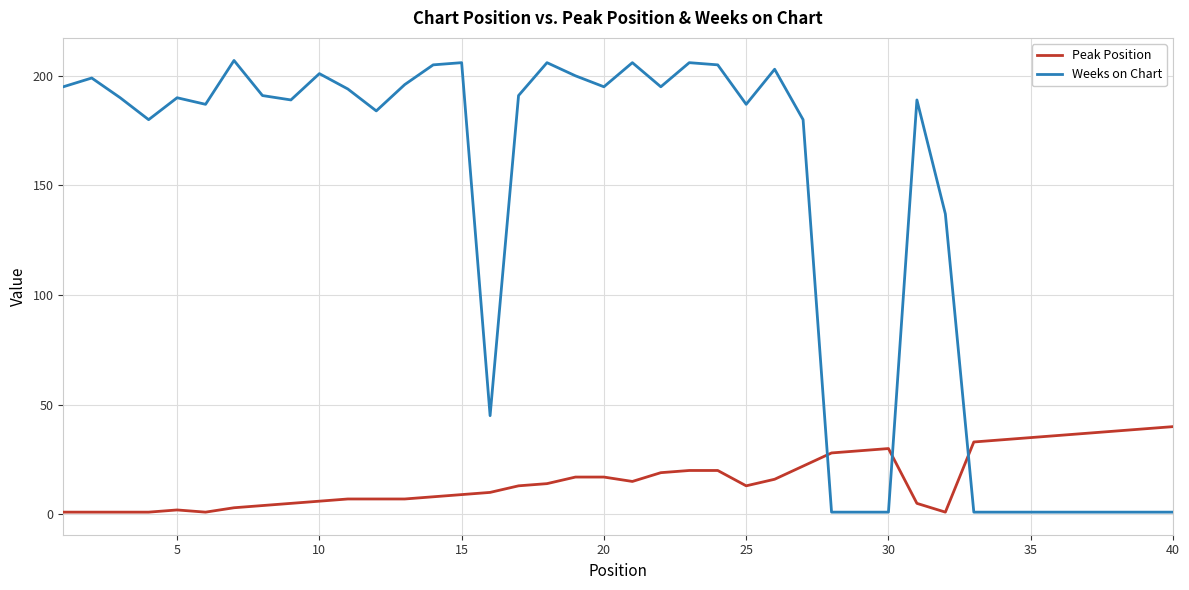

What is the greatest value displayed?

207